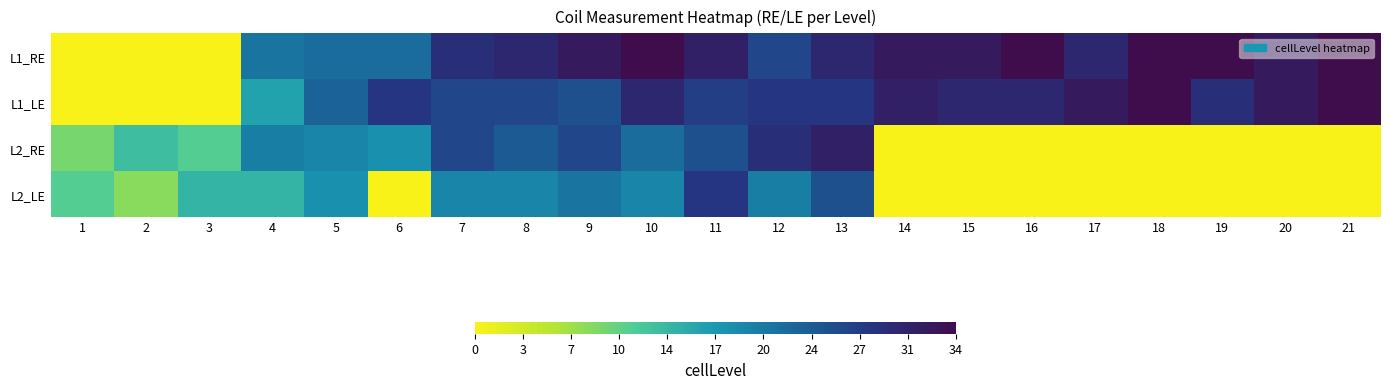

Between 17 and 2, which is larger?

17